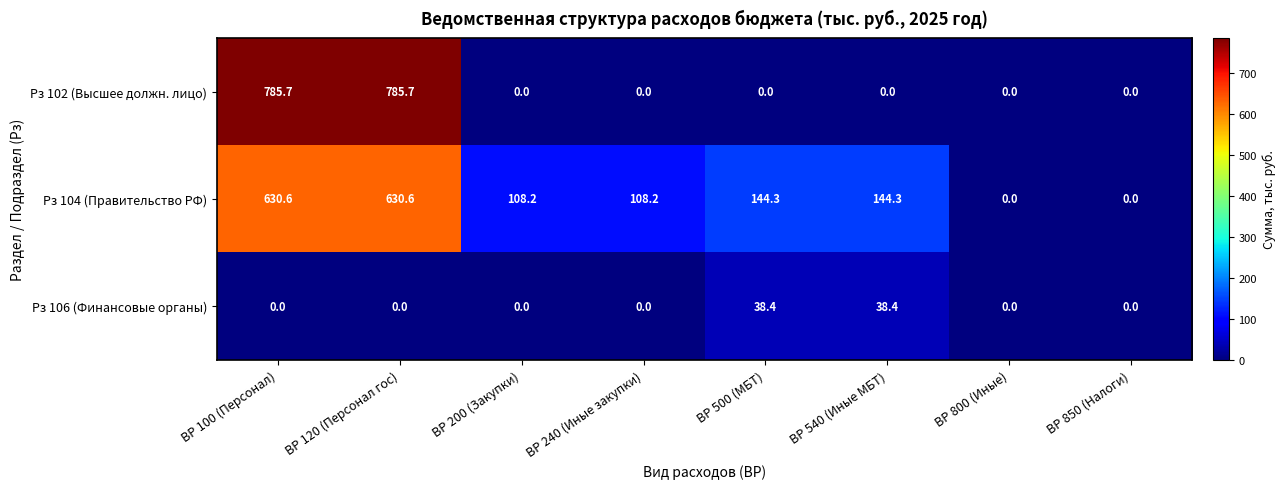

What is the difference between the highest and lowest values at ВР 120 (Персонал гос)?

785.7